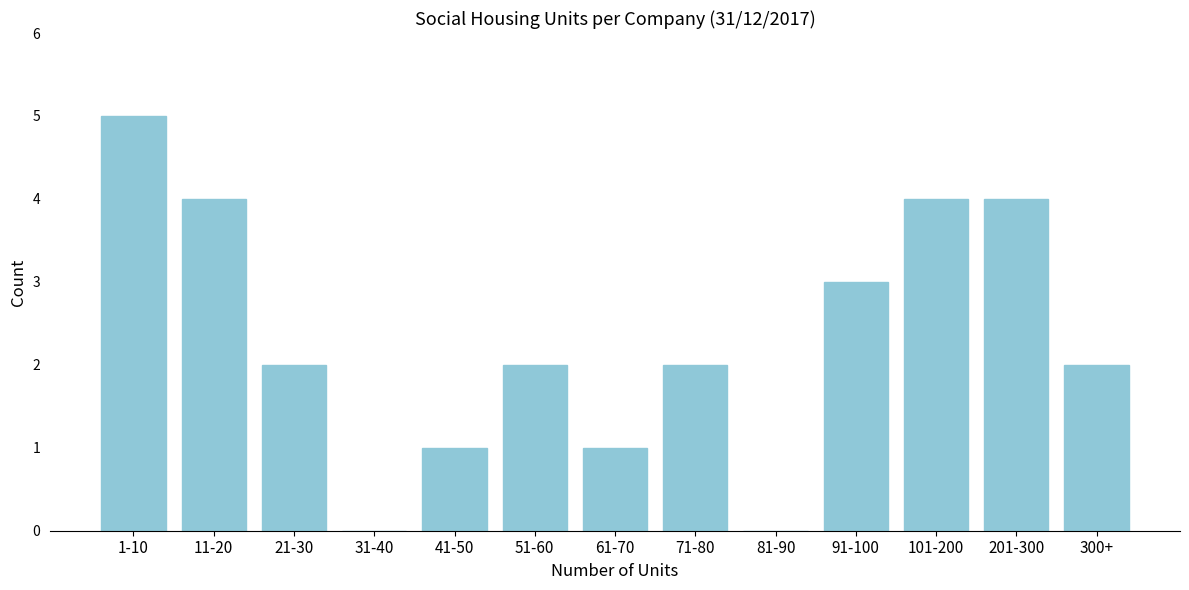

Reading left to right, list all the values displayed in this chart.

1-10=5	11-20=4	21-30=2	31-40=0	41-50=1	51-60=2	61-70=1	71-80=2	81-90=0	91-100=3	101-200=4	201-300=4	300+=2